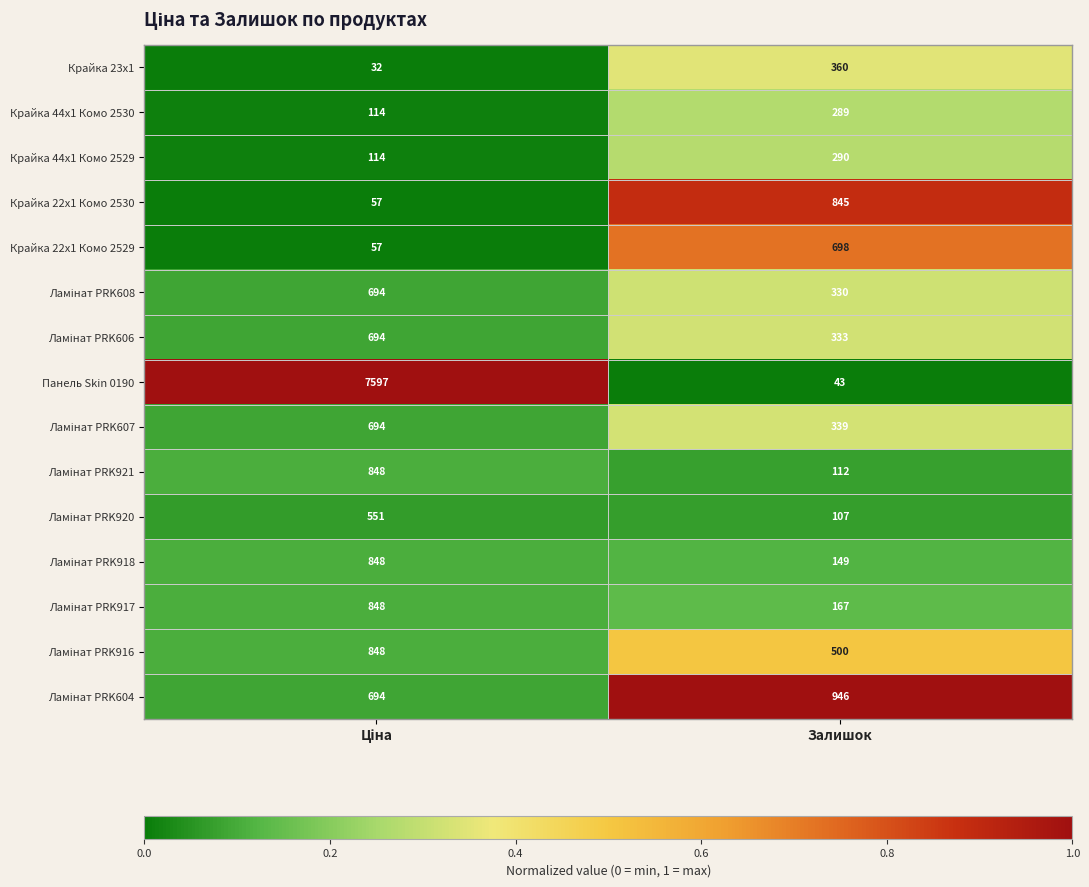

Which series has the widest spread of values?

Панель Skin 0190